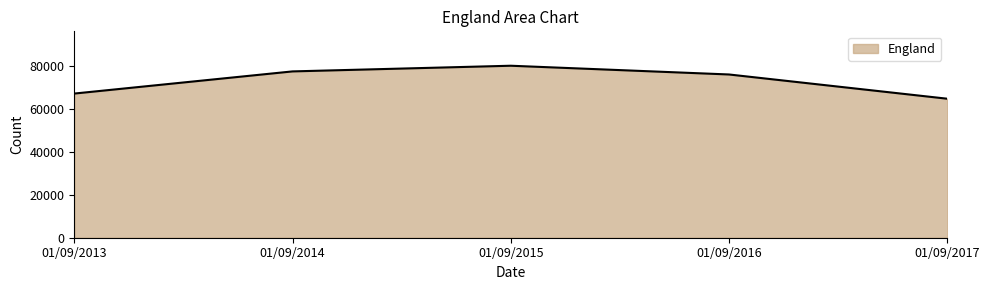

What is the difference between the values at 01/09/2017 and 01/09/2013?

2405